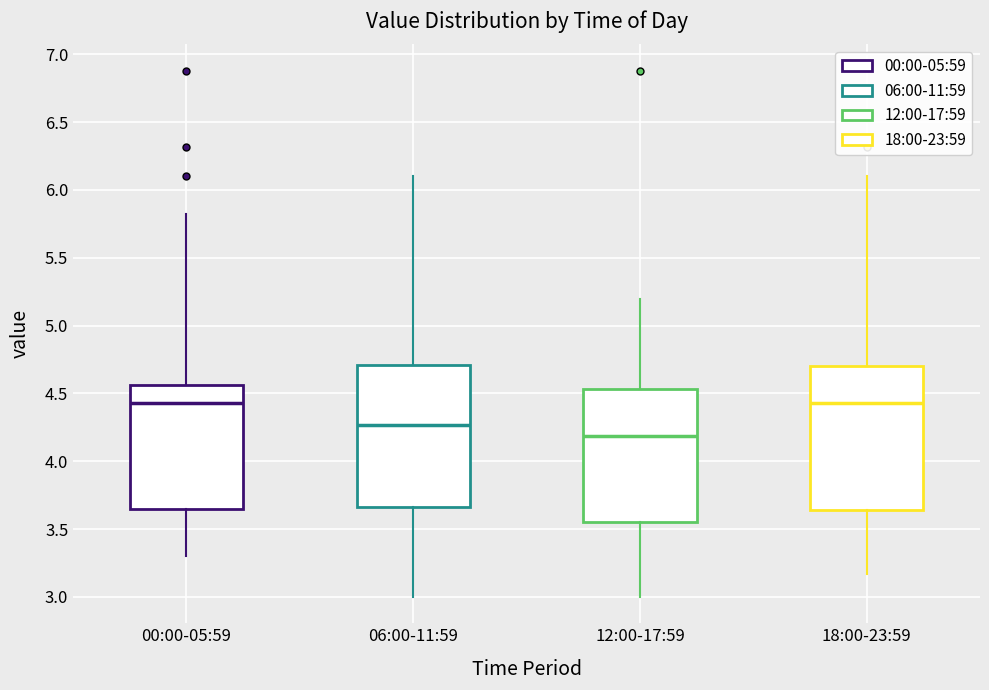

Reading left to right, transcribe this box plot: for each box, give where its median line is, the range the box spans, and where its two whiskers end, as read against the y-axis. The values are not printed on the chart, so give them approximately, as read against the axis.

00:00-05:59: median 4.45, box 3.65 to 4.55, whiskers 3.30 to 5.80
06:00-11:59: median 4.25, box 3.65 to 4.70, whiskers 3.00 to 6.10
12:00-17:59: median 4.20, box 3.55 to 4.55, whiskers 3.00 to 5.20
18:00-23:59: median 4.45, box 3.65 to 4.70, whiskers 3.15 to 6.10